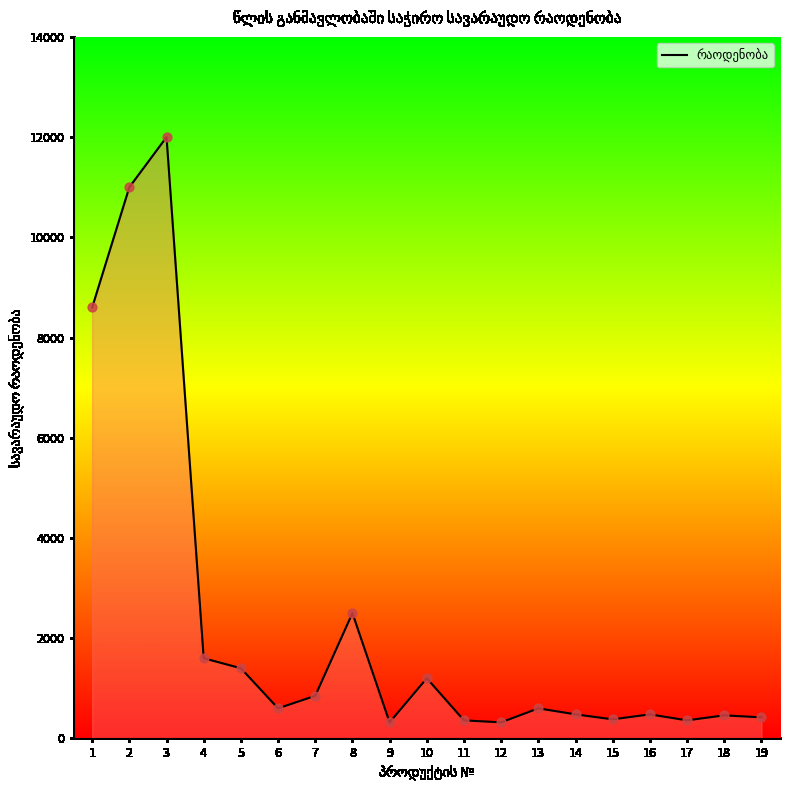

What is the change in value from 8 to 10?

-1300